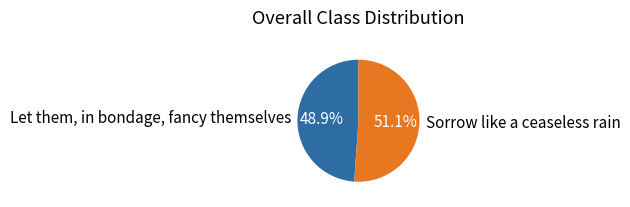

True or false: Sorrow like a ceaseless rain accounts for 51% of the total.

True